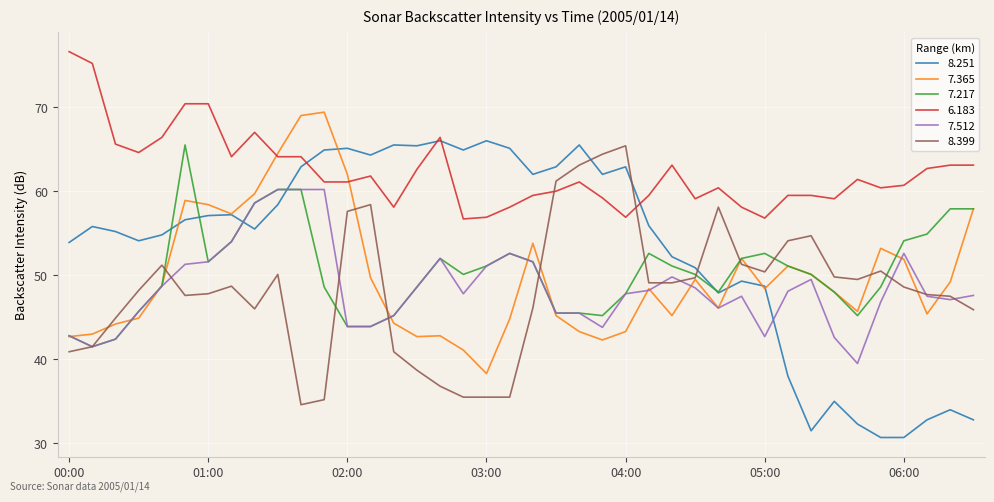

How many intersections are there between 8.251 and 8.399?

3